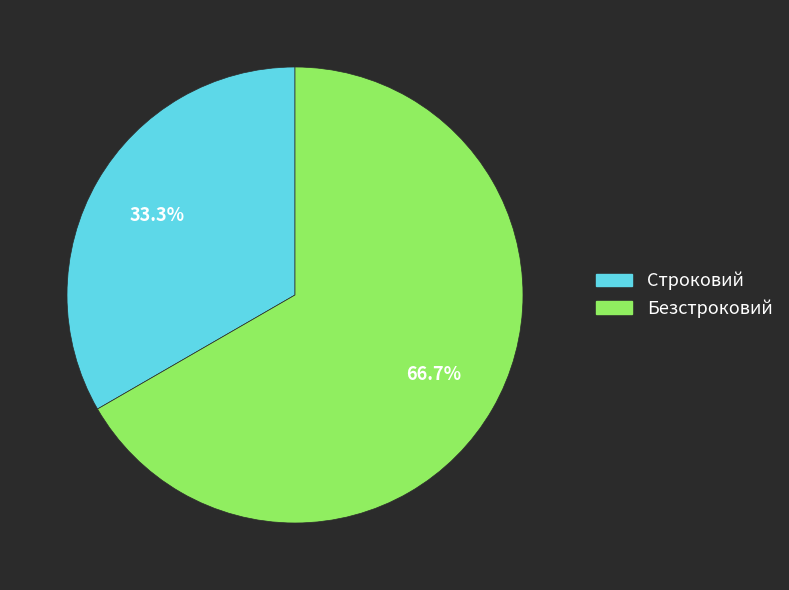

Is there a majority slice in this chart?

Yes